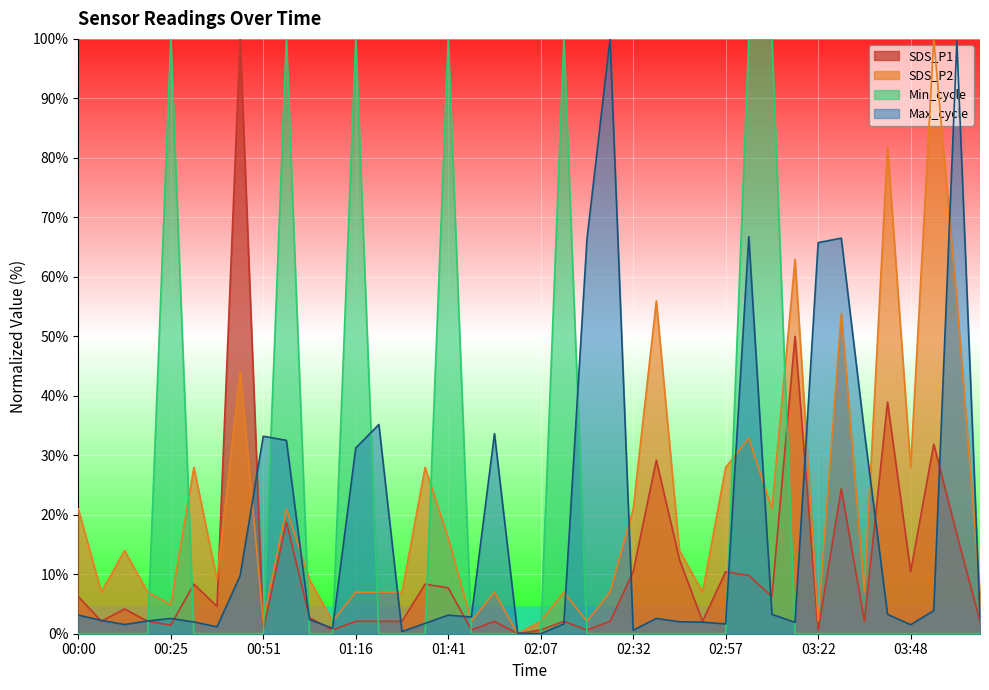

Which category has the lowest value across all series?

02:00